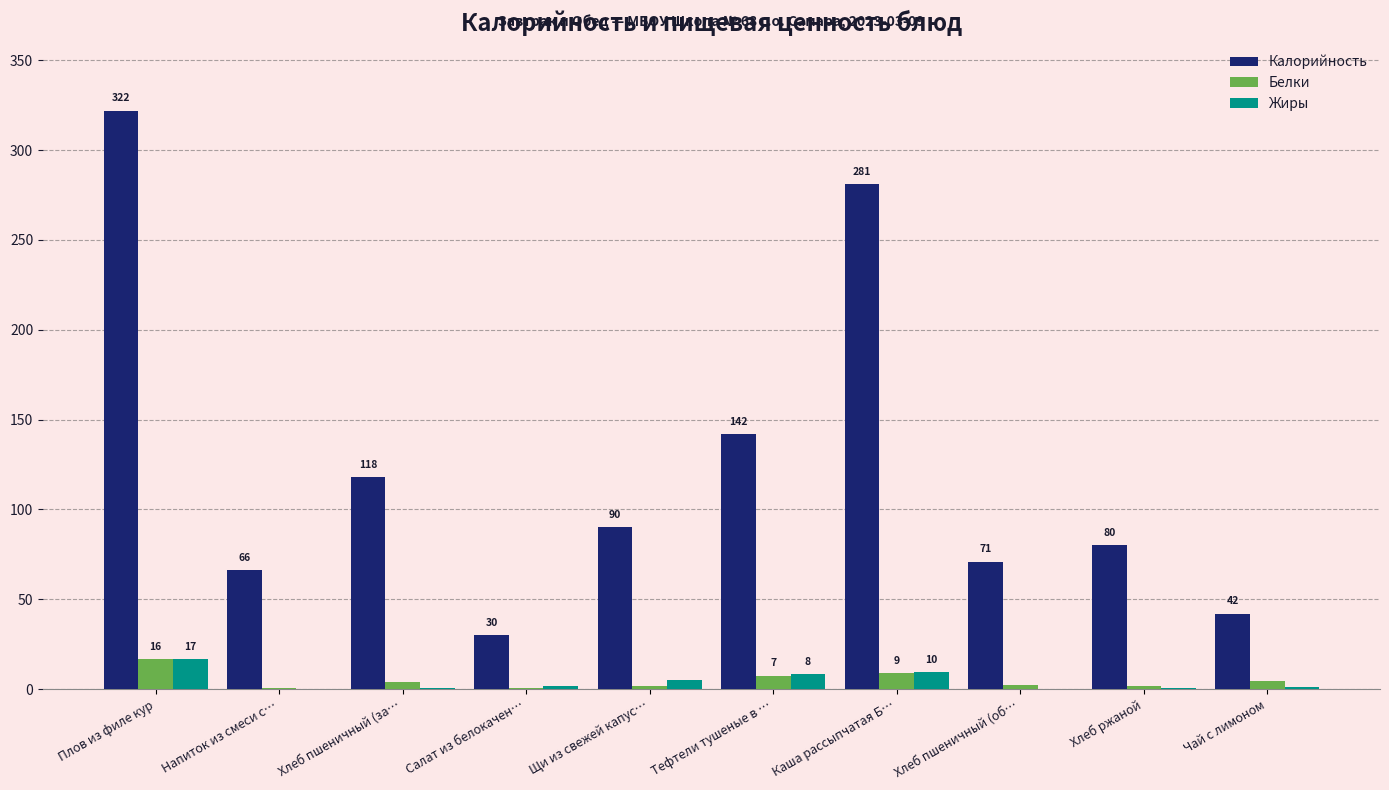

What is the average value of the Калорийность series?

124.2